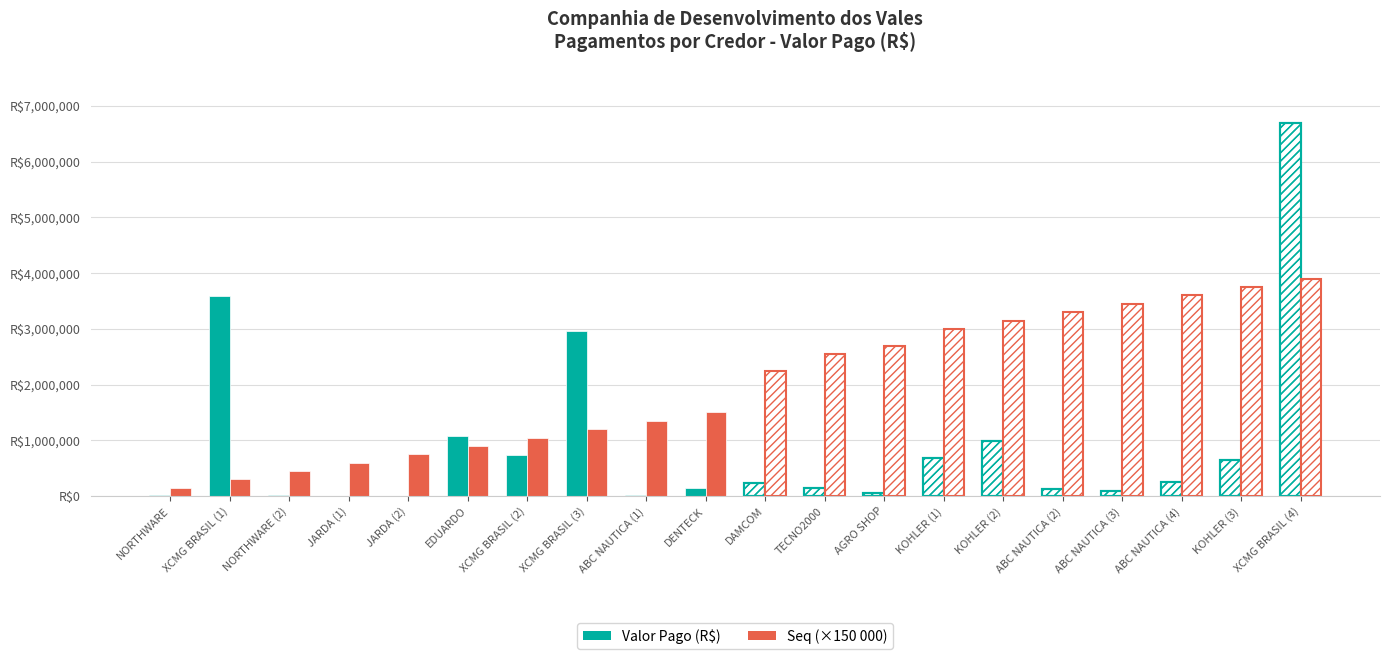

Is the value of Valor Pago (R$) at JARDA (2) greater than the value of Seq (×150 000) at XCMG BRASIL (3)?

No